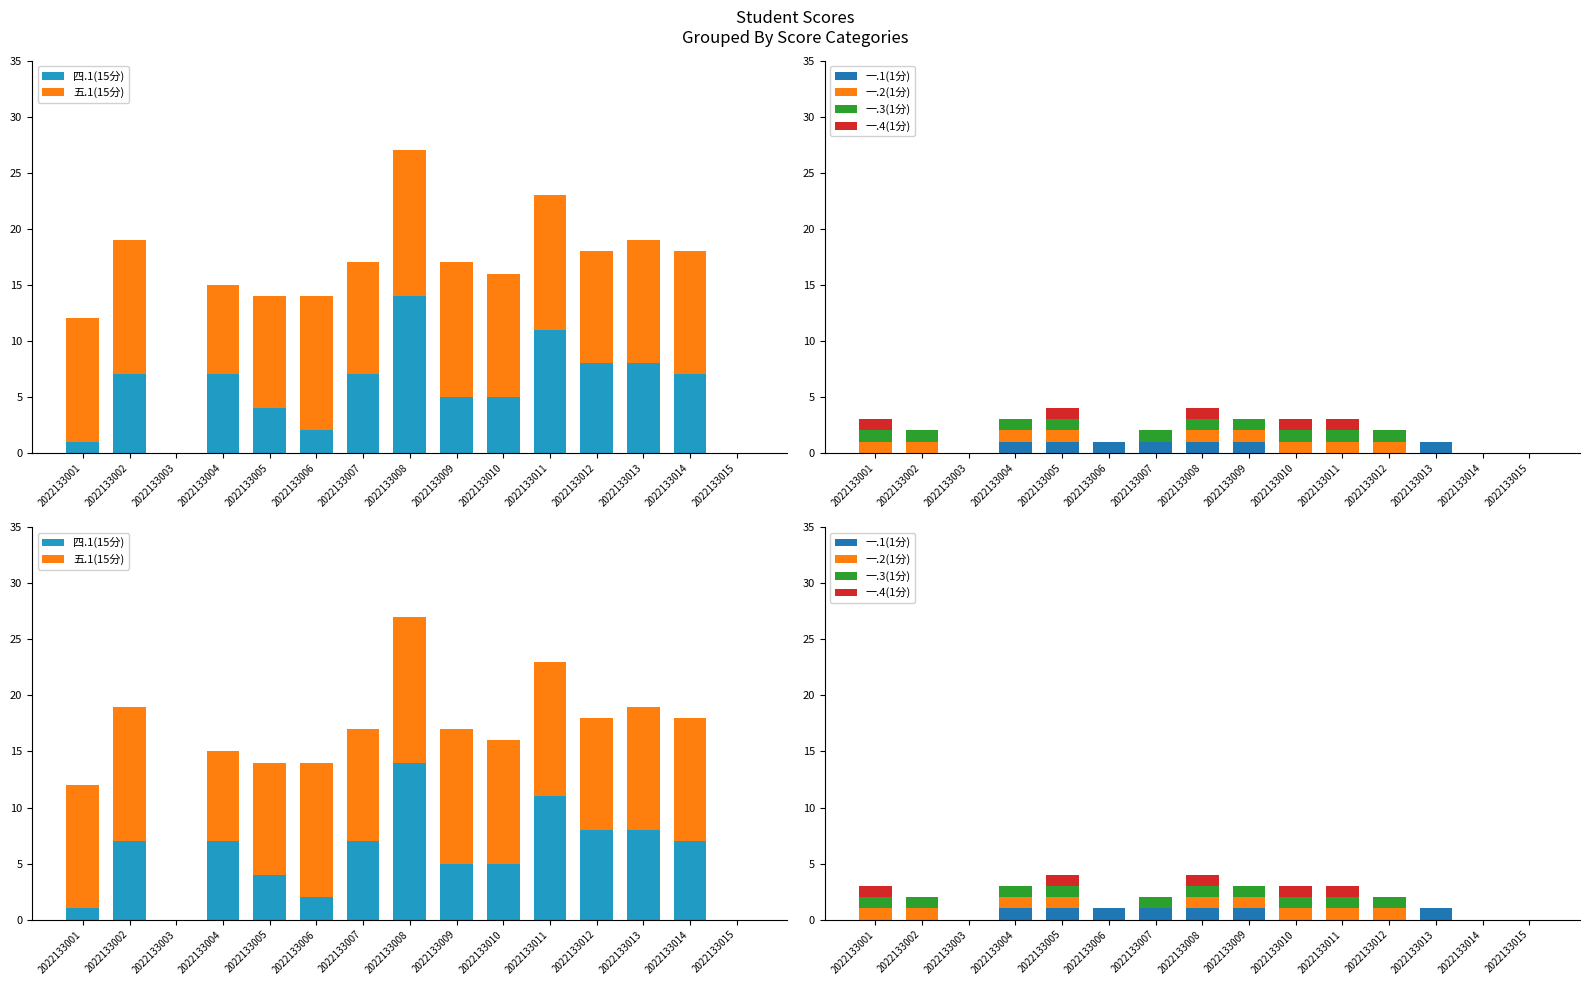

The value of 一.2(1分) at 2022133007 is -1. True or false?

False